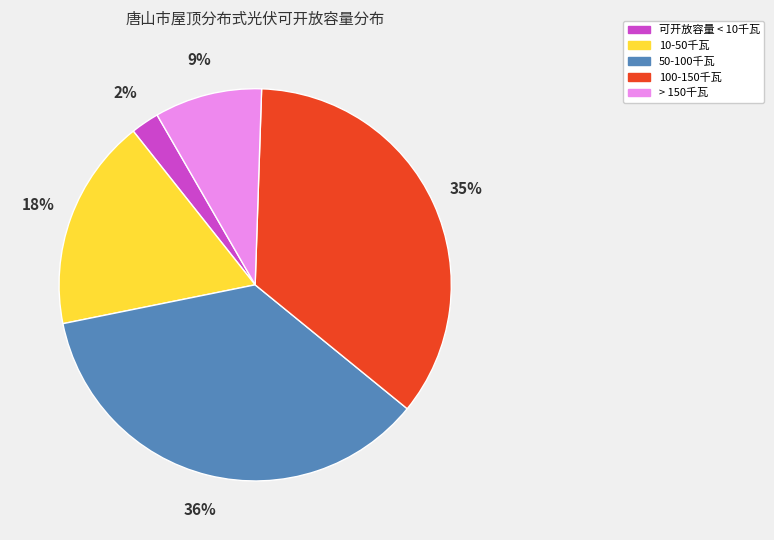

Does any single category account for the majority?

No